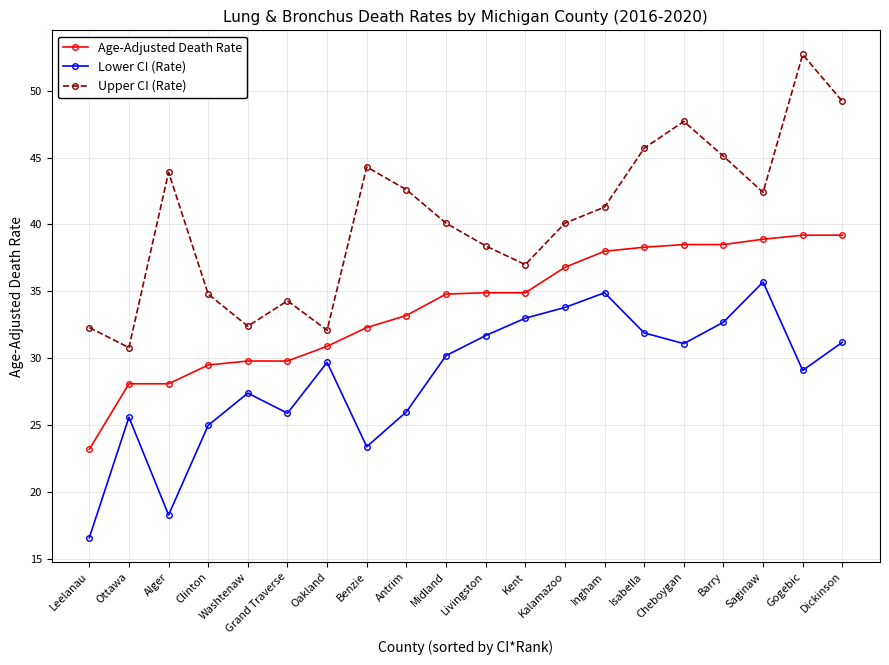

Where does the Lower CI (Rate) series first go above 30?

Midland